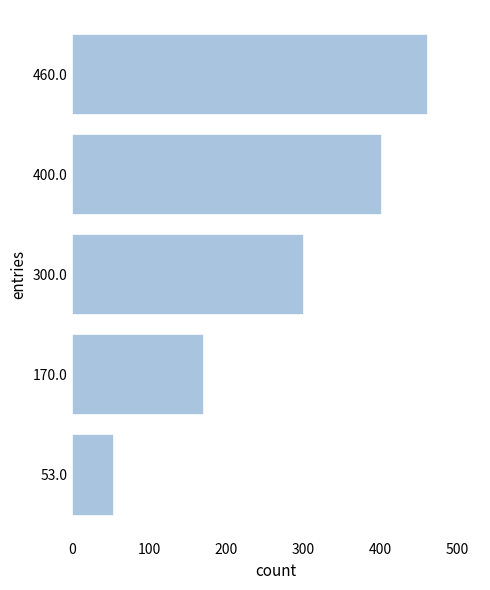

What is the difference between the maximum and minimum values?

407